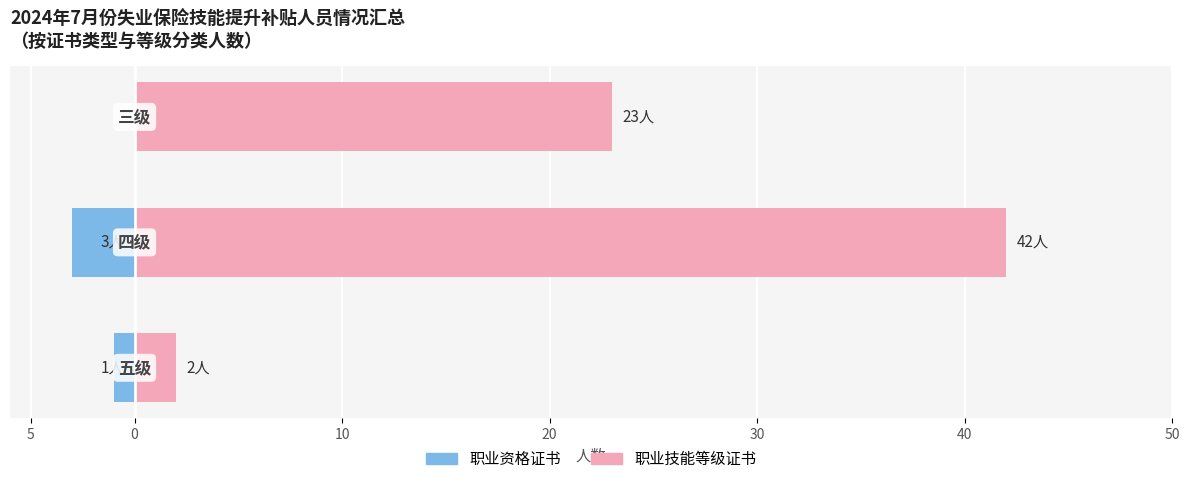

How many groups of bars are there?

3